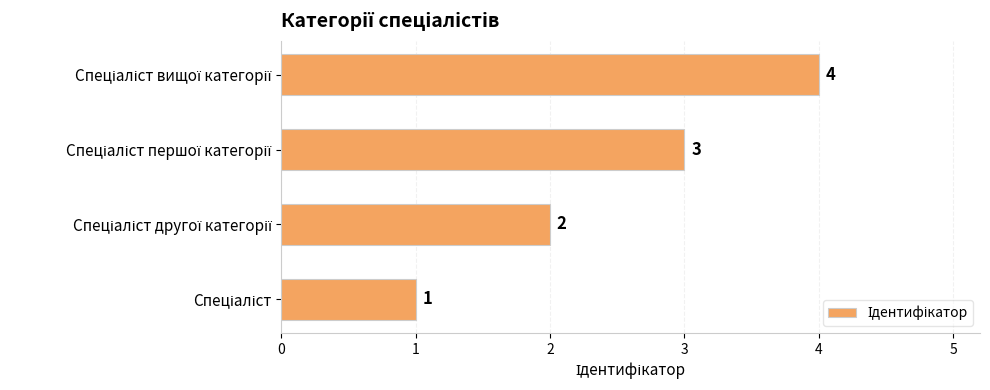

What is the greatest value displayed?

4